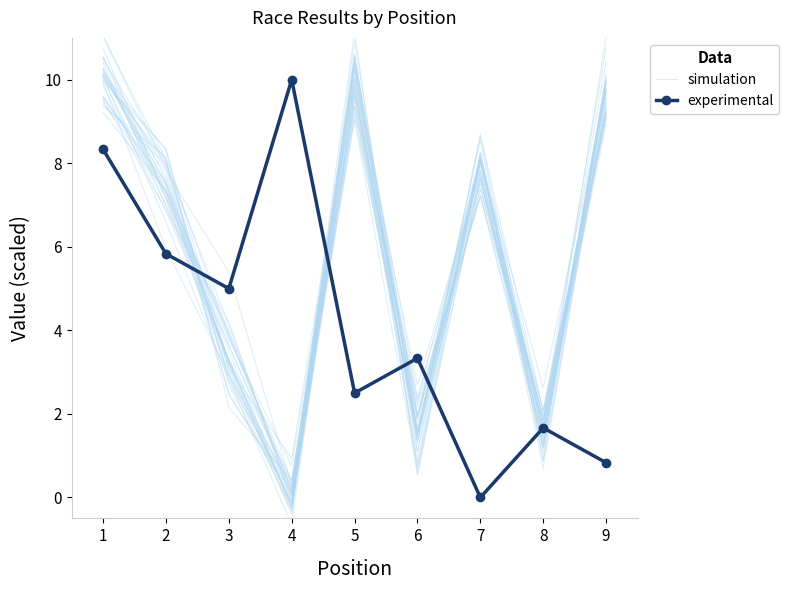

How many times do experimental and simulation cross each other?

4